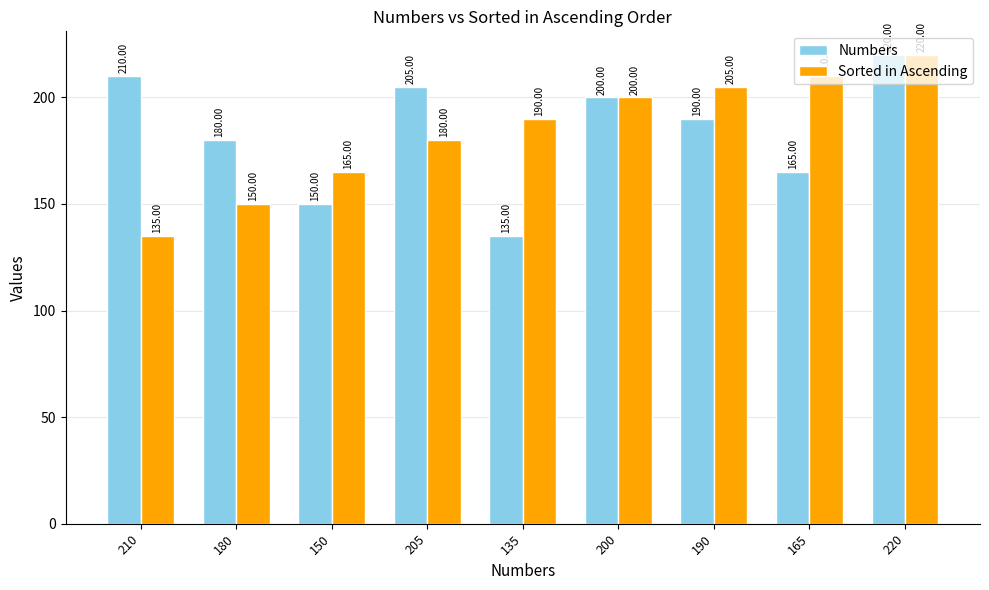

How many distinct data groups are displayed?

2